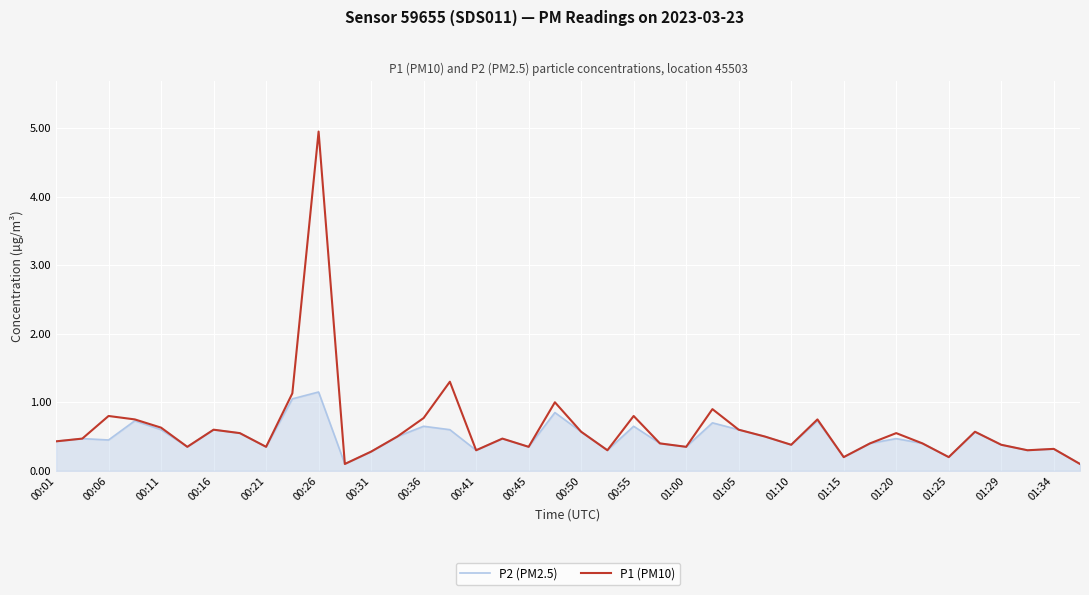

Which series has the largest total across all categories?

P1 (PM10)